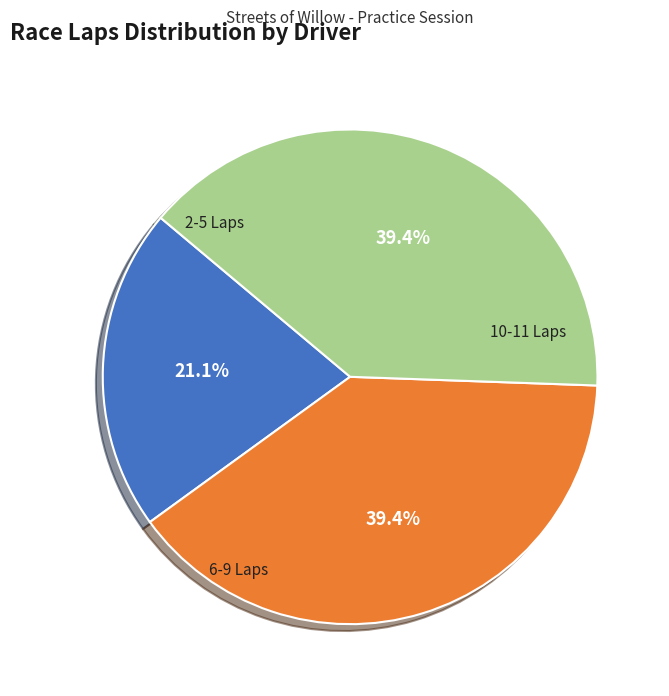

Is there a majority slice in this chart?

No